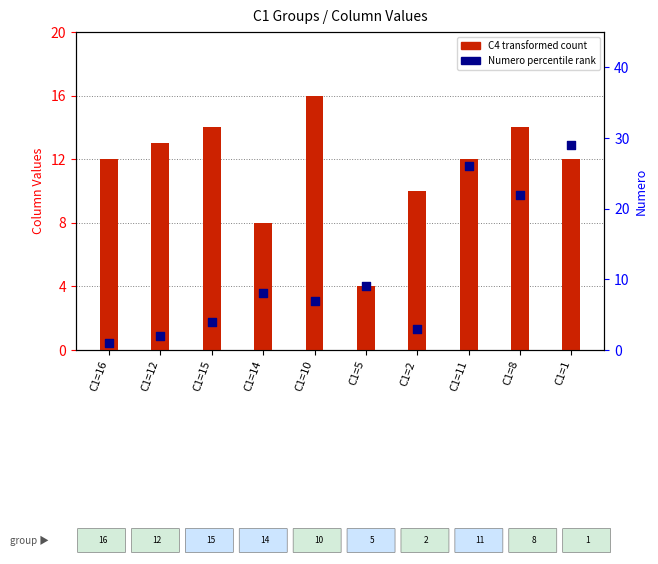

Is the value of Numero (percentile rank) at C1=2 greater than the value of C4 (transformed count) at C1=1?

No